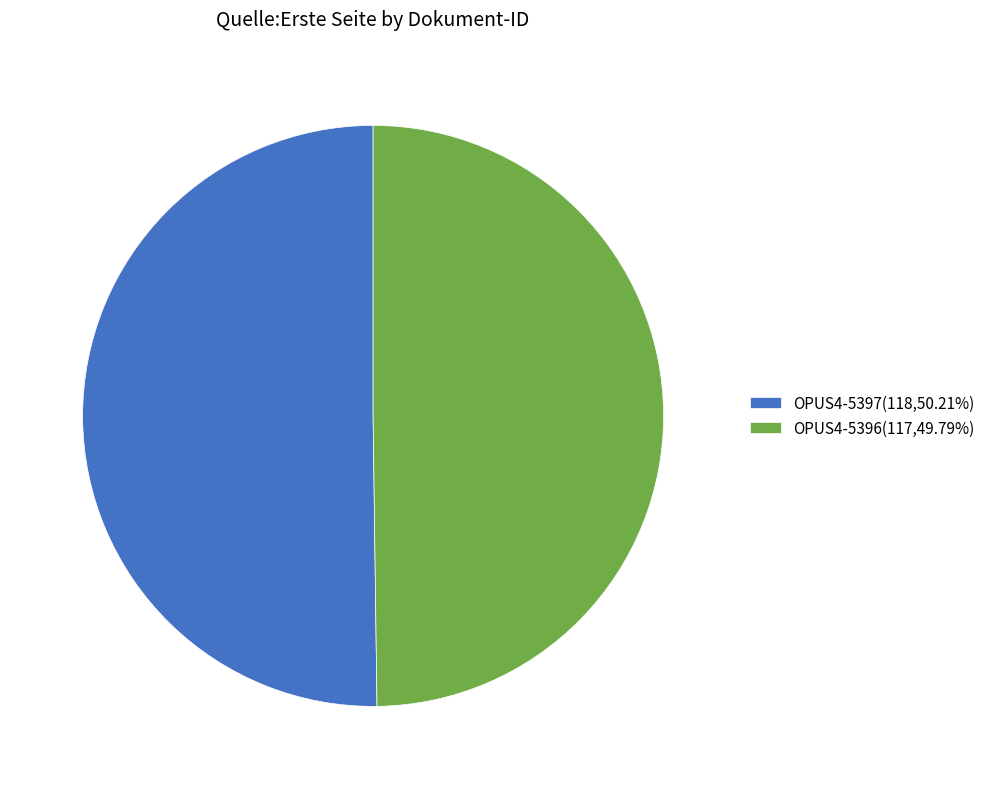

How many slices are in this pie chart?

2